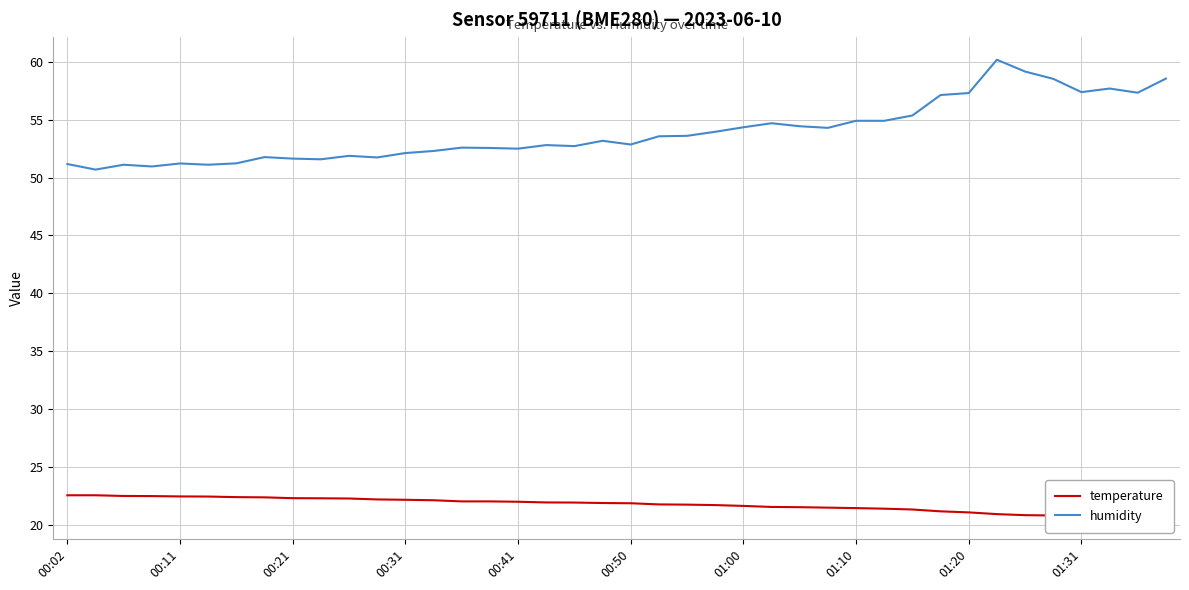

True or false: temperature and humidity intersect in this chart.

False